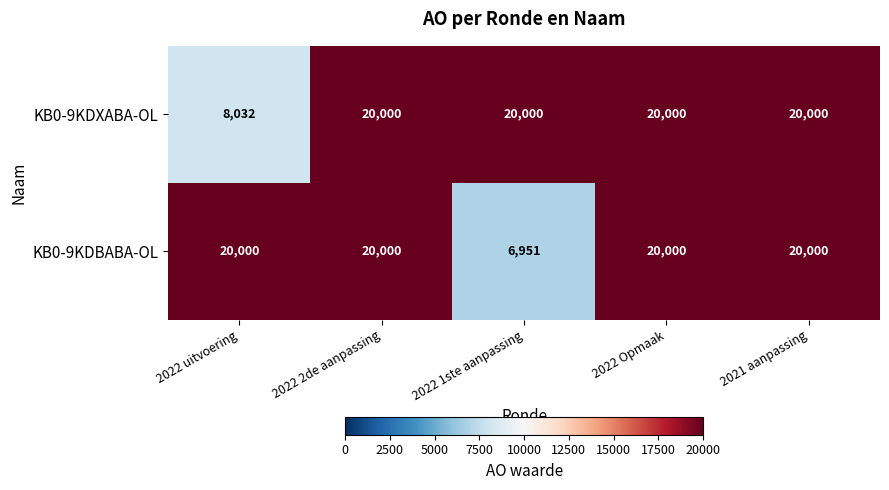

What is the sum of the KB0-9KDXABA-OL values at 2022 1ste aanpassing and 2022 uitvoering?

28032